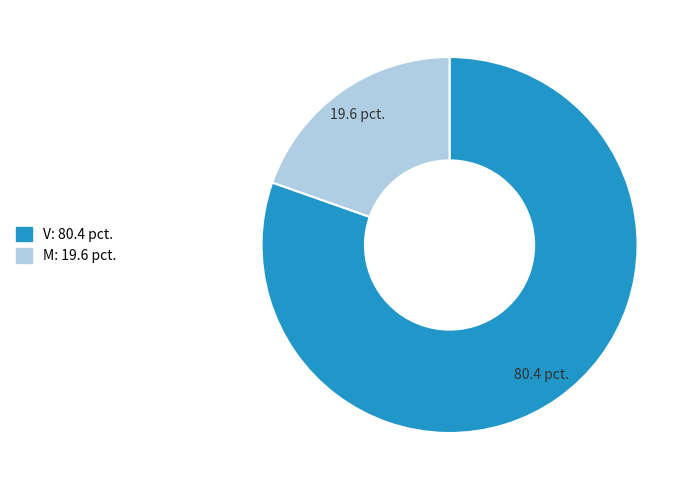

Which slice is the largest?

V